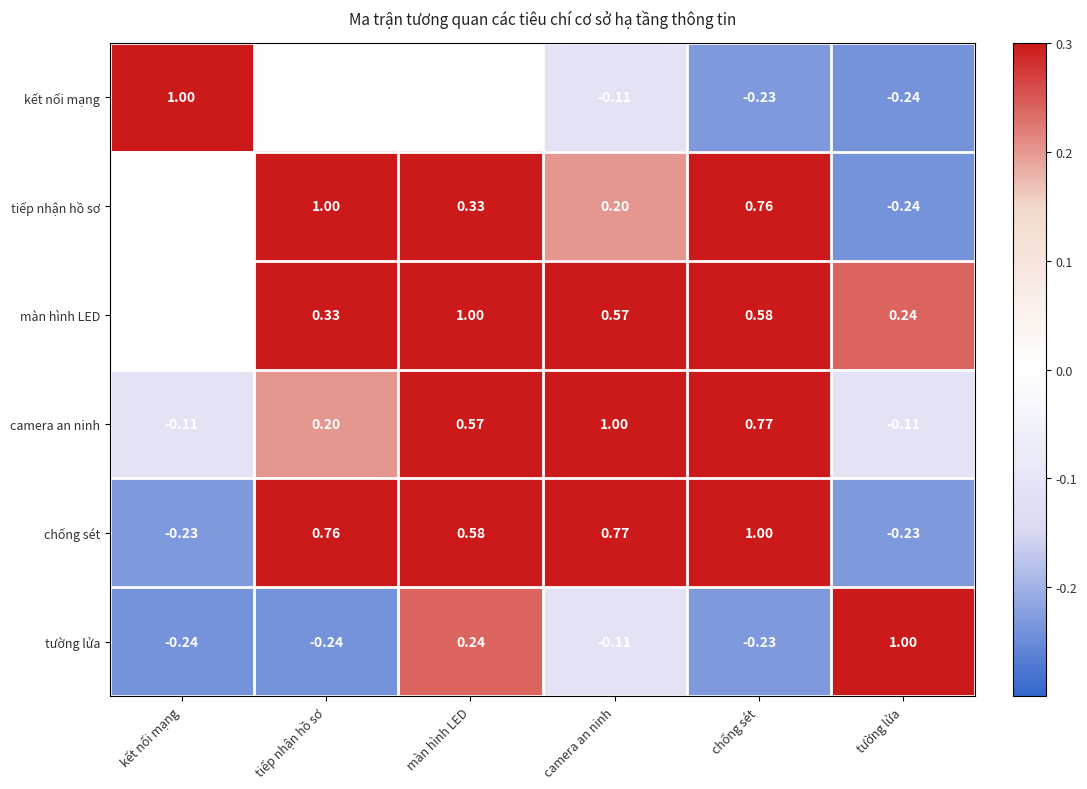

At which label does tường lửa first exceed 0?

màn hình LED